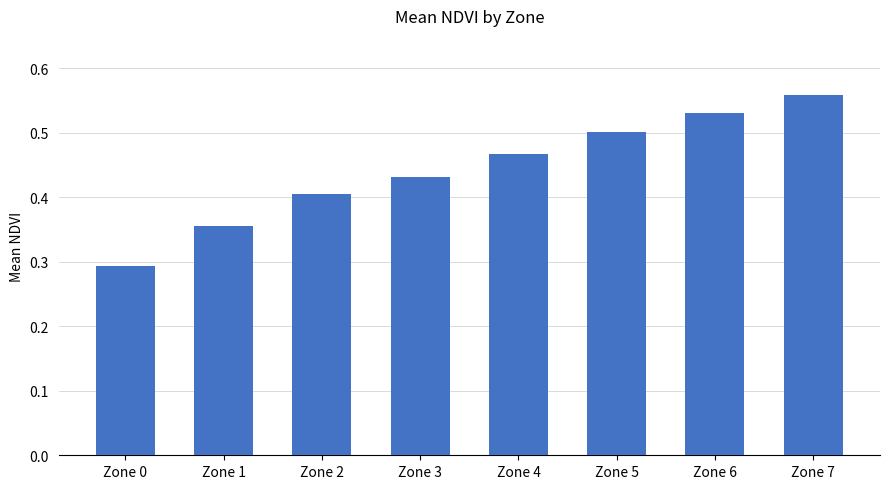

Rank the categories by value from highest to lowest.

Zone 7, Zone 6, Zone 5, Zone 4, Zone 3, Zone 2, Zone 1, Zone 0